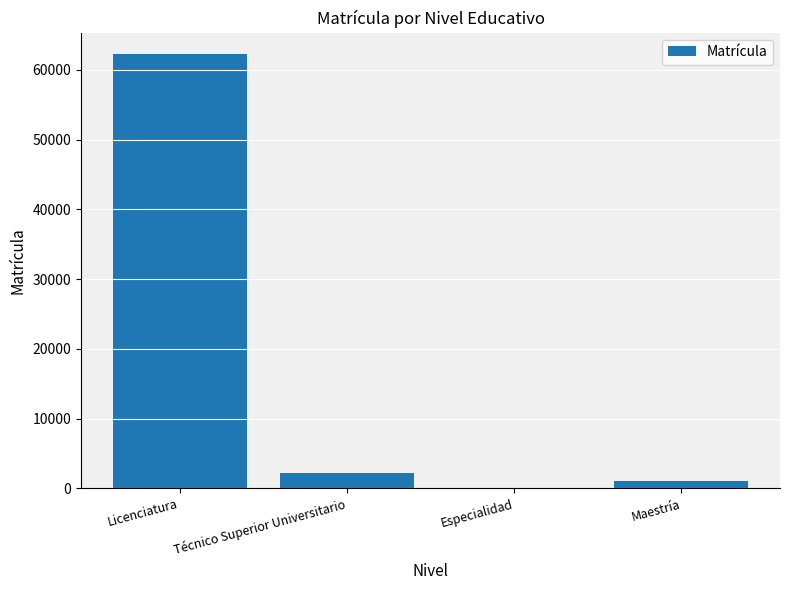

At which category does the chart reach its peak across all series?

Licenciatura